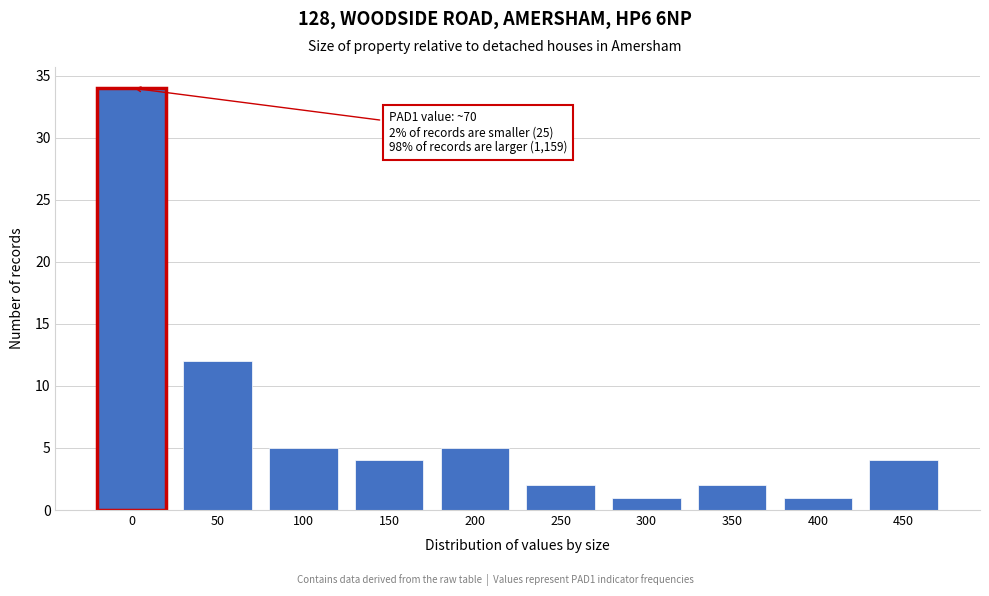

Reading left to right, extract all data points from this chart.

0=34	50=12	100=5	150=4	200=5	250=2	300=1	350=2	400=1	450=4